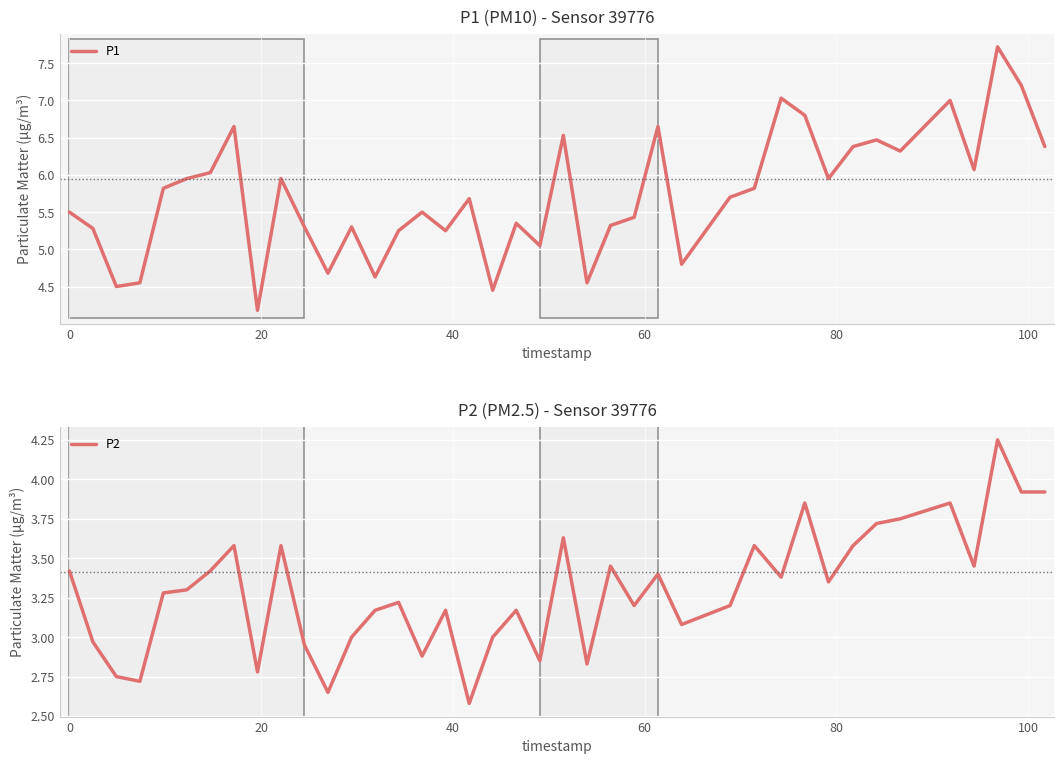

Reading left to right, extract all data points from this chart.

P1: 5.5	5.3	4.5	4.5	5.8	6.0	6.0	6.7	4.2	6.0	5.3	4.7	5.3	4.6	5.2	5.5	5.2	5.7	4.5	5.3	5.0	6.5	4.5	5.3	5.4	6.7	4.8	5.7	5.8	7.0	6.8	6.0	6.4	6.5	6.3	7.0	6.1	7.7	7.2	6.4
P2: 3.4	3.0	2.8	2.7	3.3	3.3	3.4	3.6	2.8	3.6	3.0	2.6	3.0	3.2	3.2	2.9	3.2	2.6	3.0	3.2	2.9	3.6	2.8	3.5	3.2	3.4	3.1	3.2	3.6	3.4	3.9	3.4	3.6	3.7	3.8	3.9	3.5	4.2	3.9	3.9